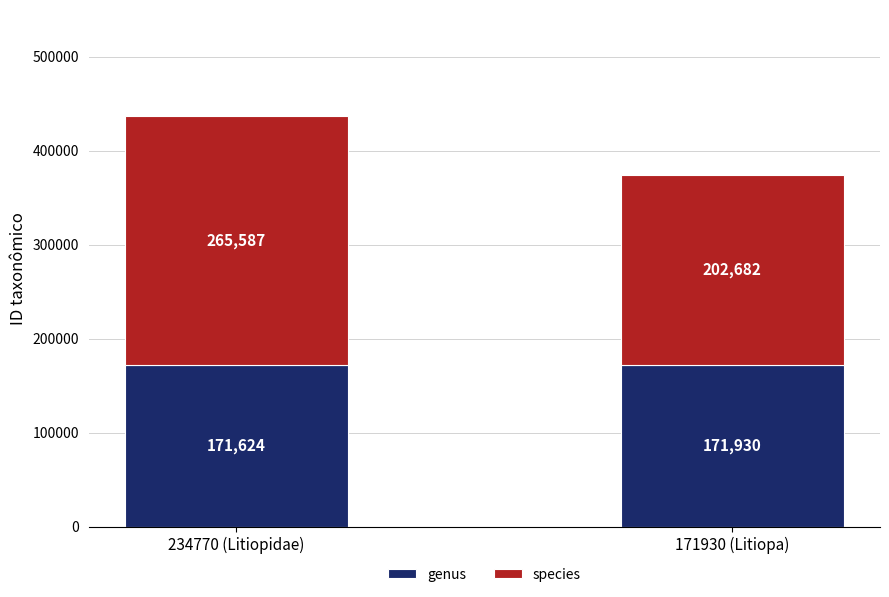

Read the genus value at 234770 (Litiopidae).

171624